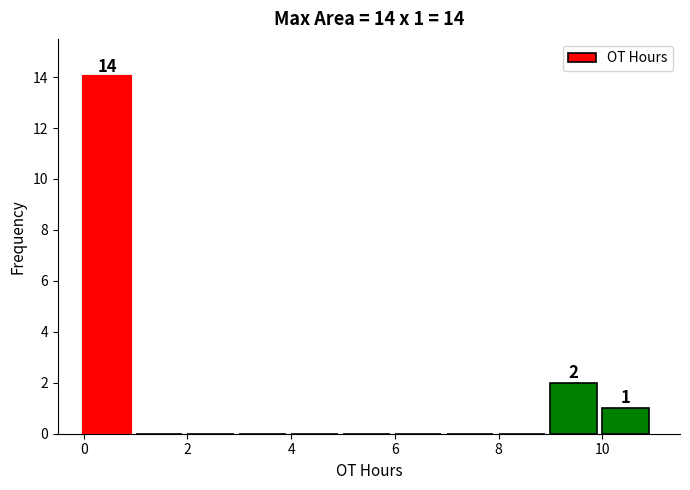

Over which range of the x-axis is the bar tallest?

0 to 1